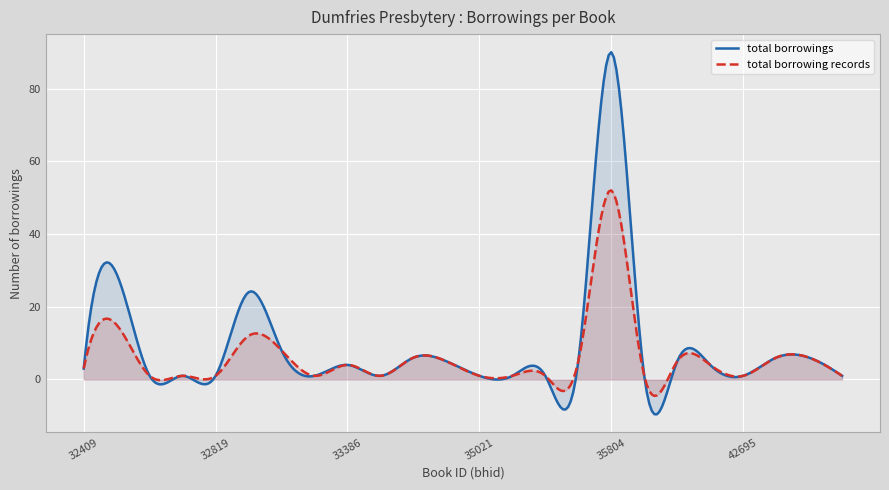

List the labels in order of total borrowings value, smallest first.

32558, 32759, 32819, 33377, 33428, 35021, 35219, 35516, 36044, 42695, 49669, 32409, 33386, 38195, 33752, 35792, 36257, 33602, 46934, 49033, 33374, 32834, 32442, 35804